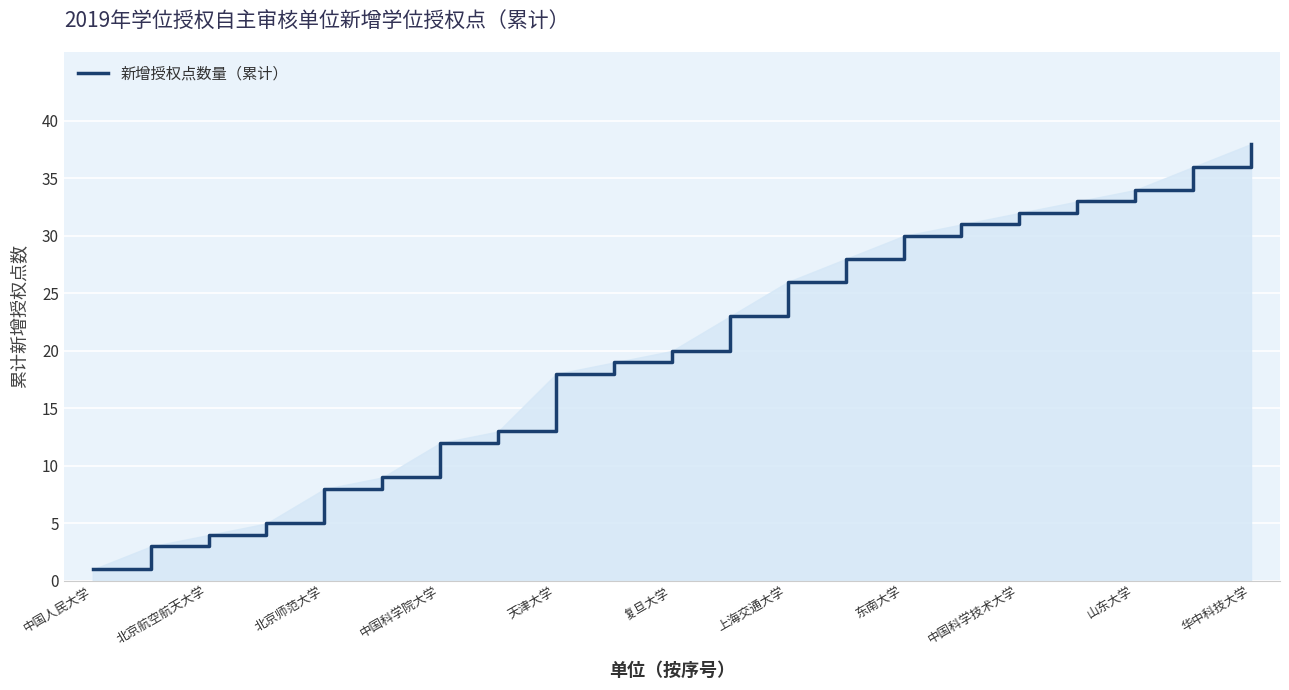

What is the difference between the maximum and minimum values?

37